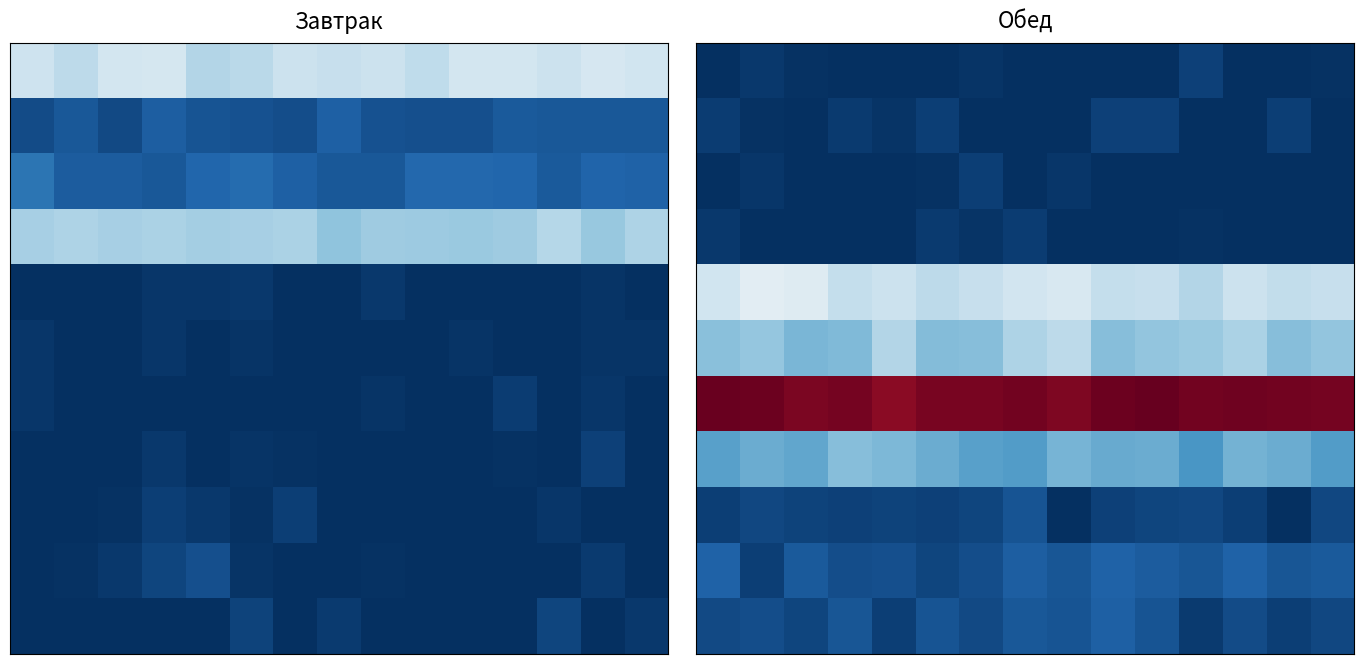

Count the number of data series in this chart.

11